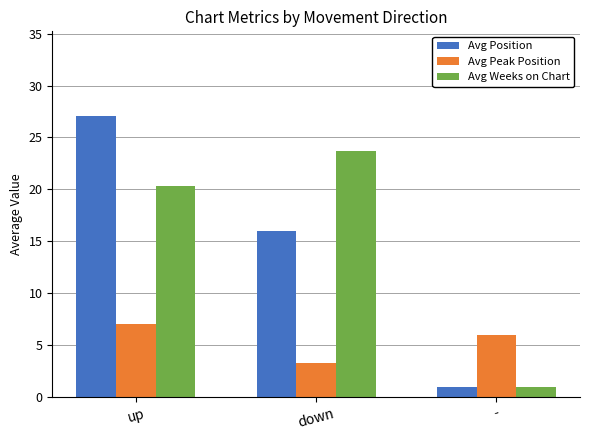

The value of Avg Weeks on Chart at down is 23.7. True or false?

True